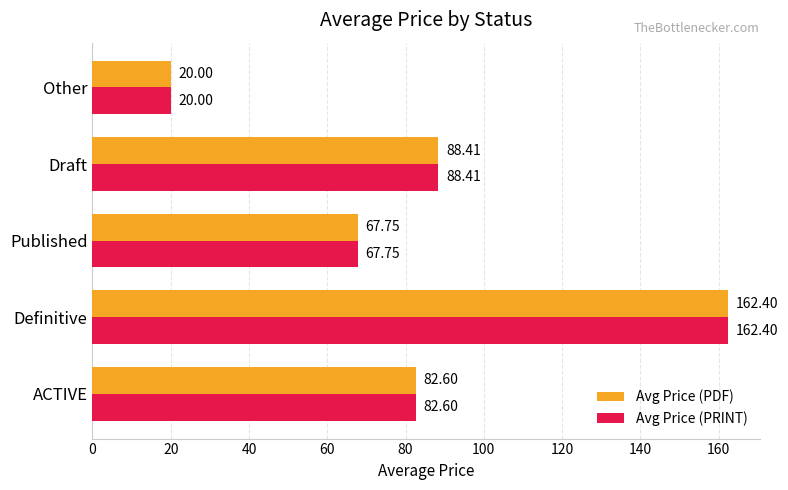

What is the highest value of the Avg Price (PRINT) series?

162.4